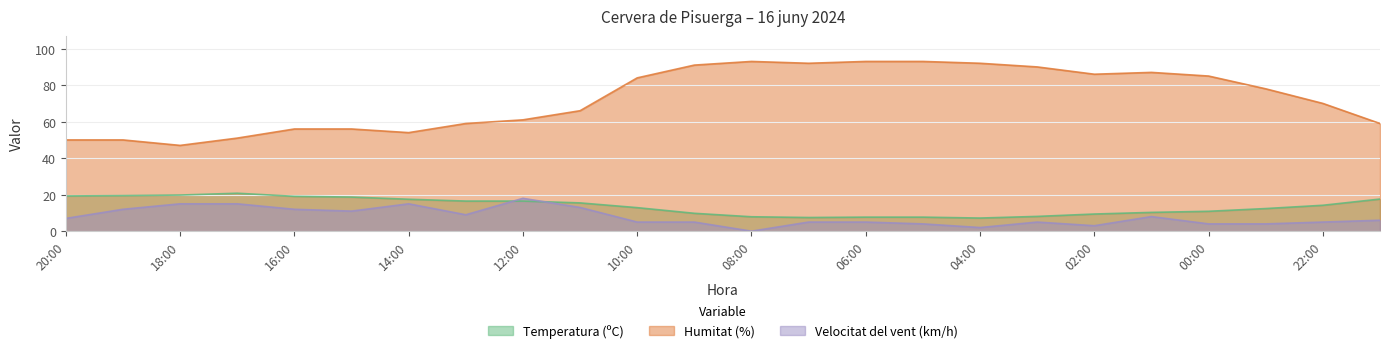

What is the label of the 9th point from the left?

12:00